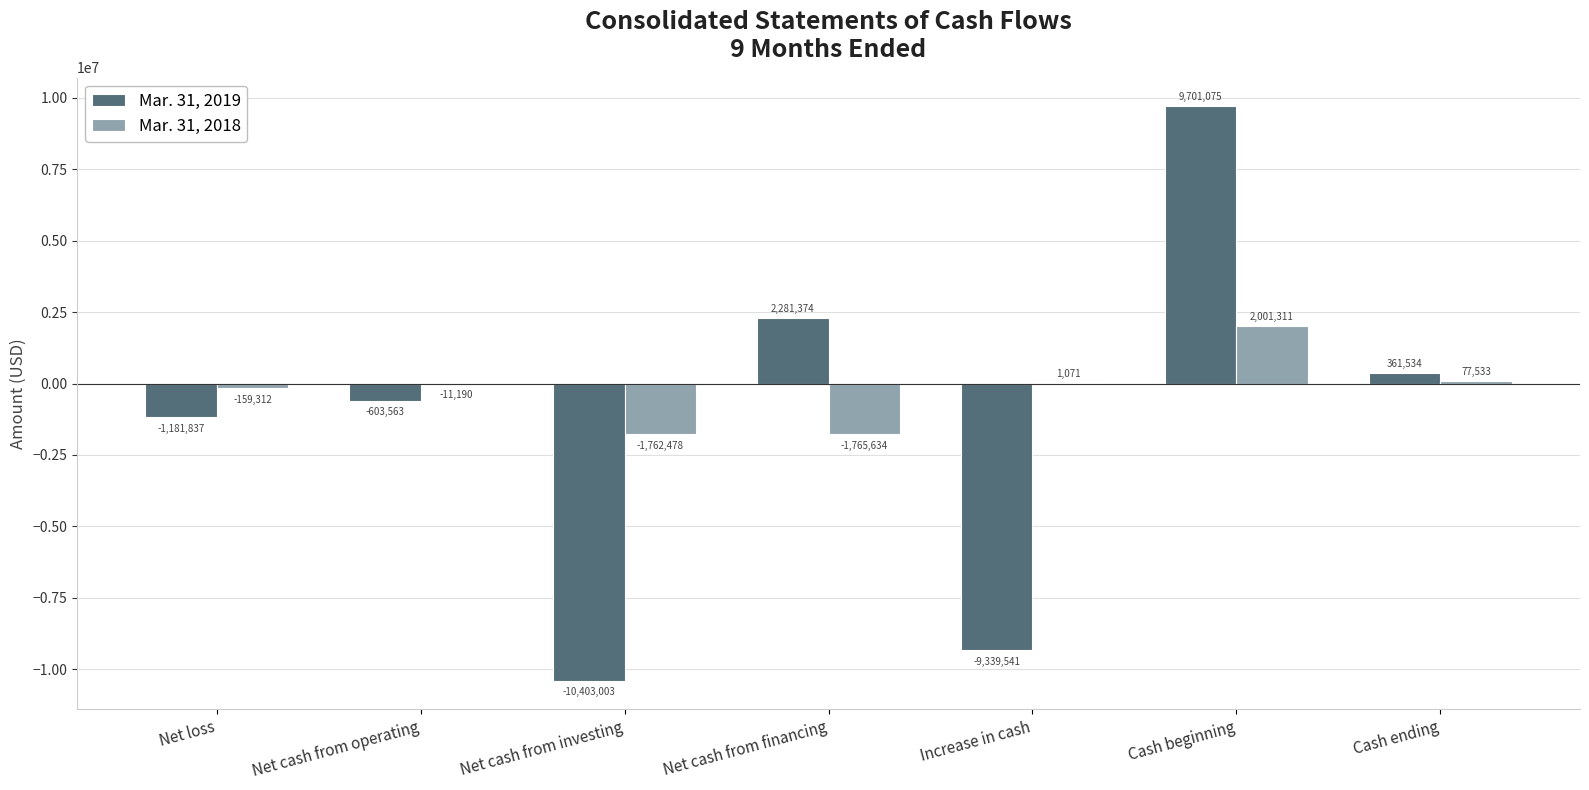

How many groups of bars are there?

7